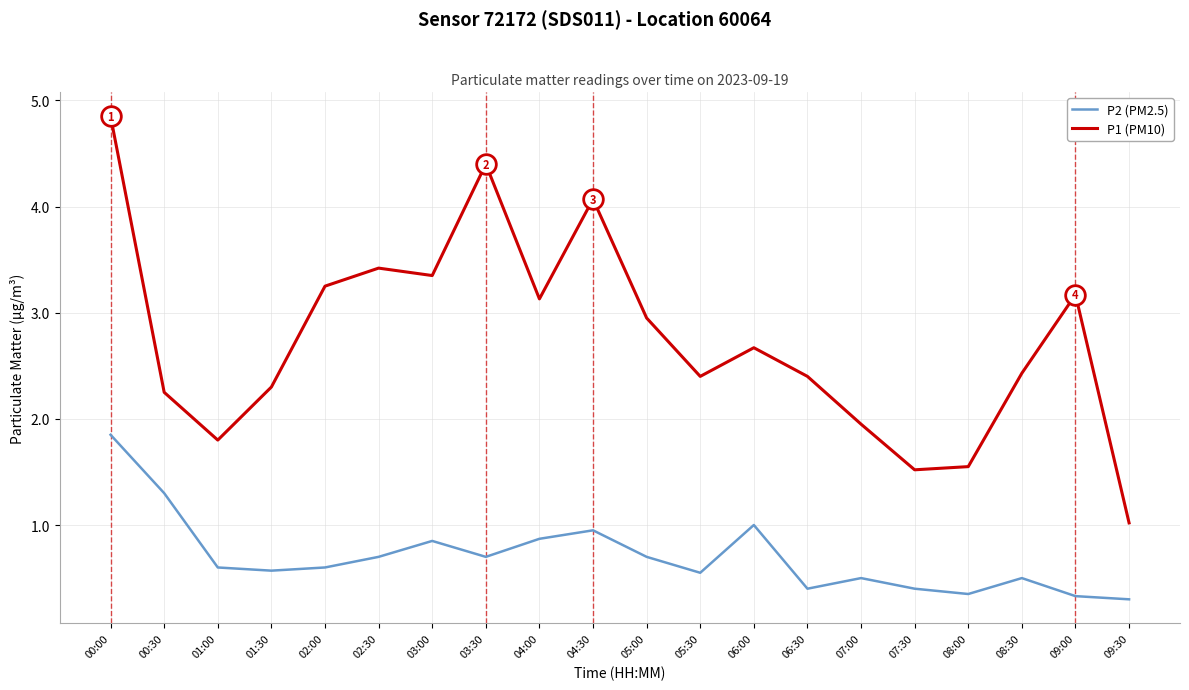

What is the difference between the highest and lowest values at 08:30?

1.9